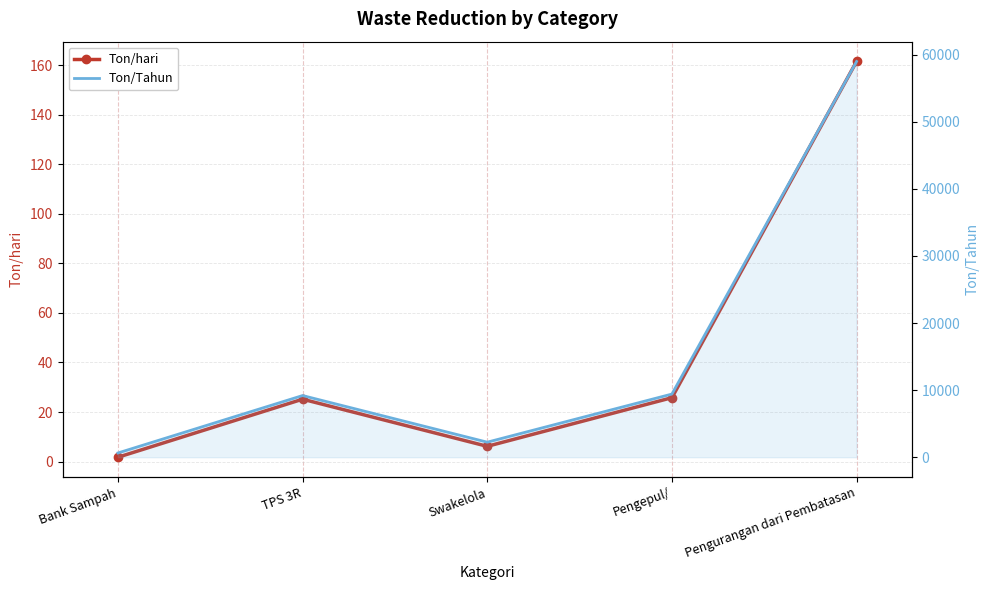

What is the greatest value displayed?

58969.4